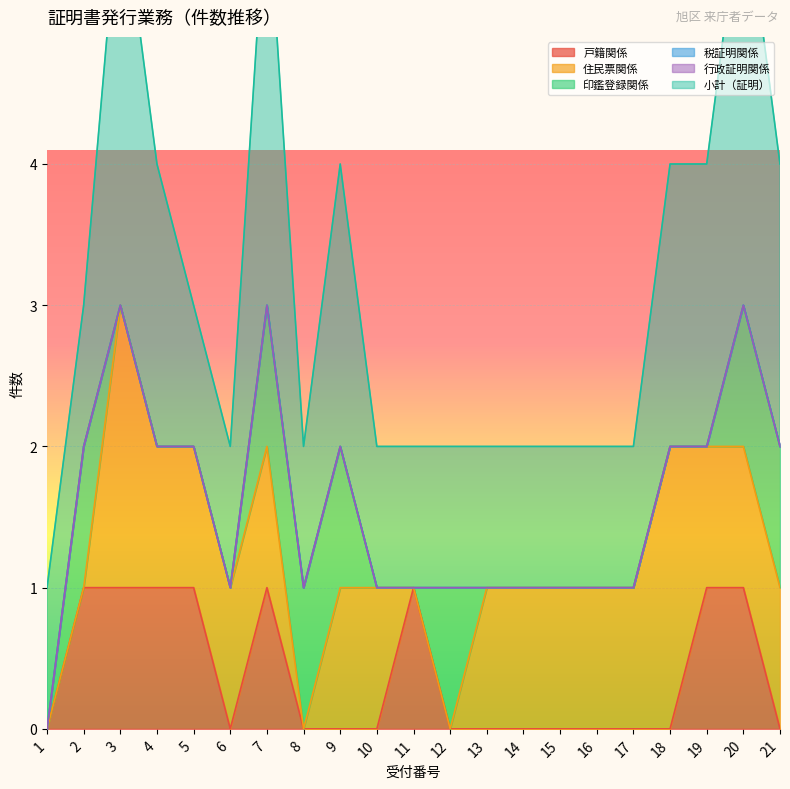

Which has a higher value, 14 or 21?

14